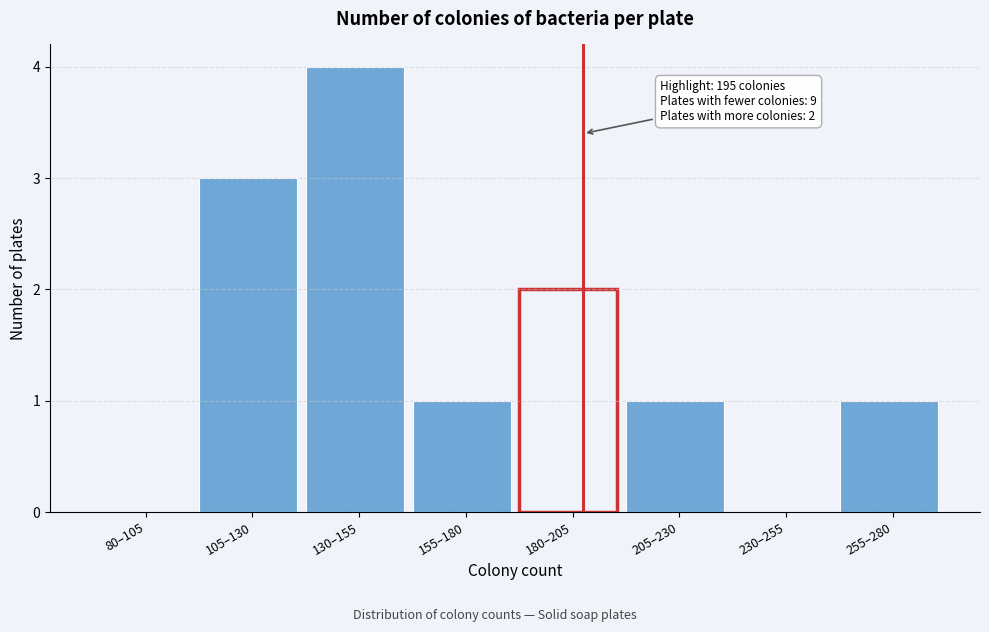

Reading left to right, what are all the values shown in this chart?

80–105=0	105–130=3	130–155=4	155–180=1	180–205=2	205–230=1	230–255=0	255–280=1